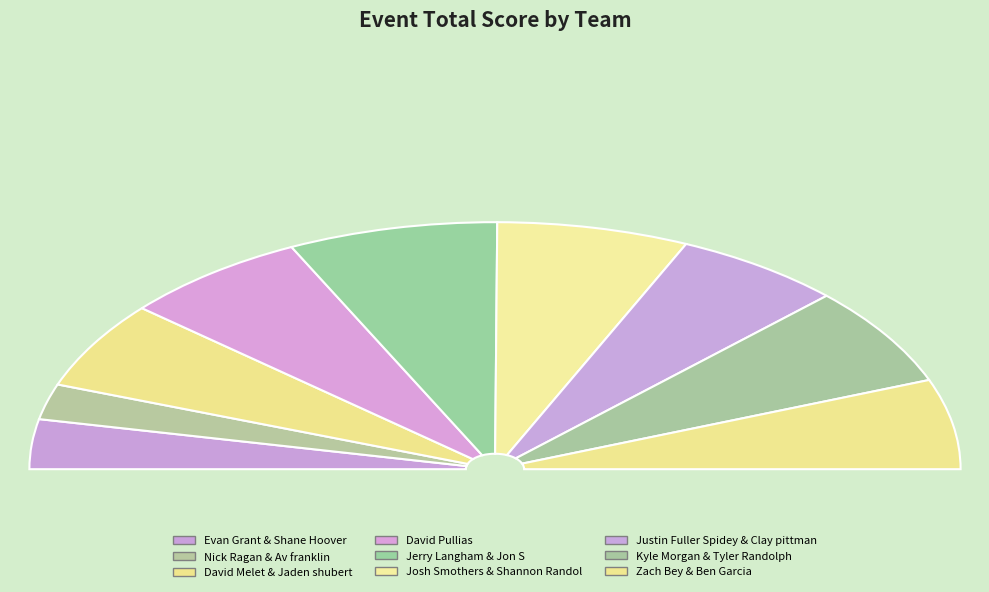

To the nearest percent, what is the difference between the Justin Fuller Spidey & Clay pittman and Evan Grant & Shane Hoover slice percentages?

5%